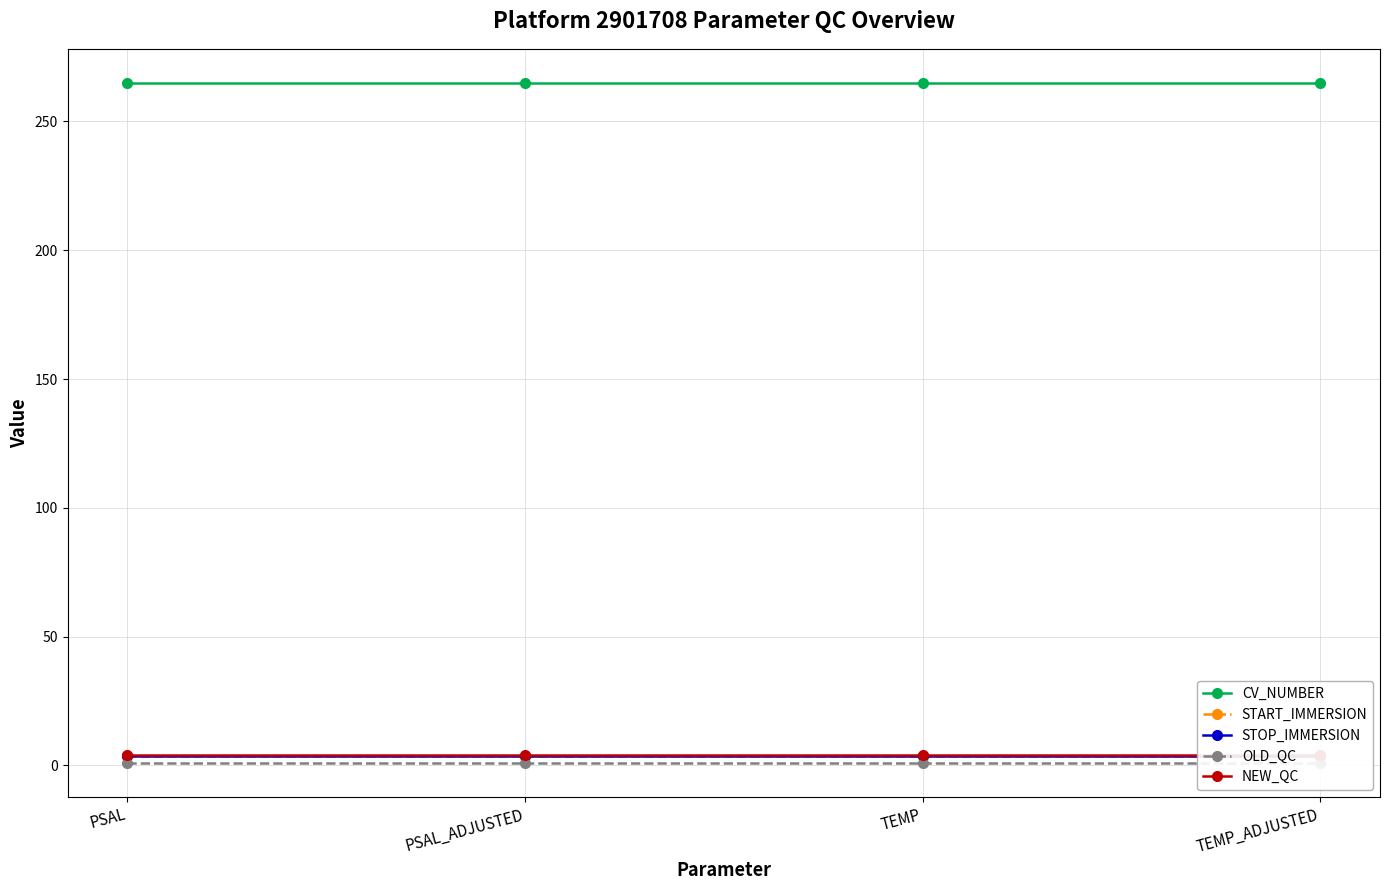

Which category has the highest value in the START_IMMERSION series?

PSAL